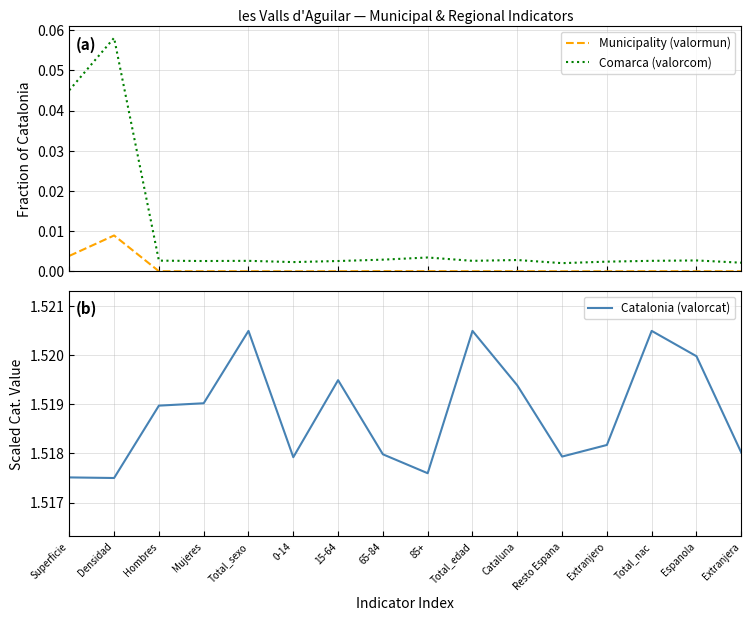

What is the spread (max minus min) of values at Mujeres?

1.5